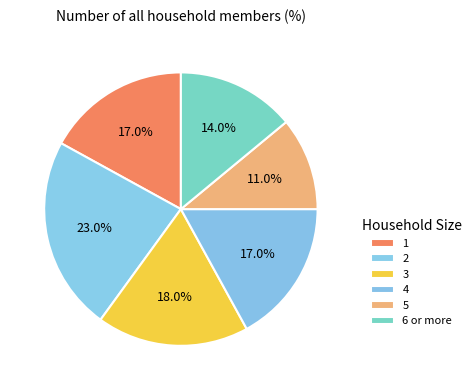

To the nearest percent, what is the difference between the largest and smallest slice percentages?

12%